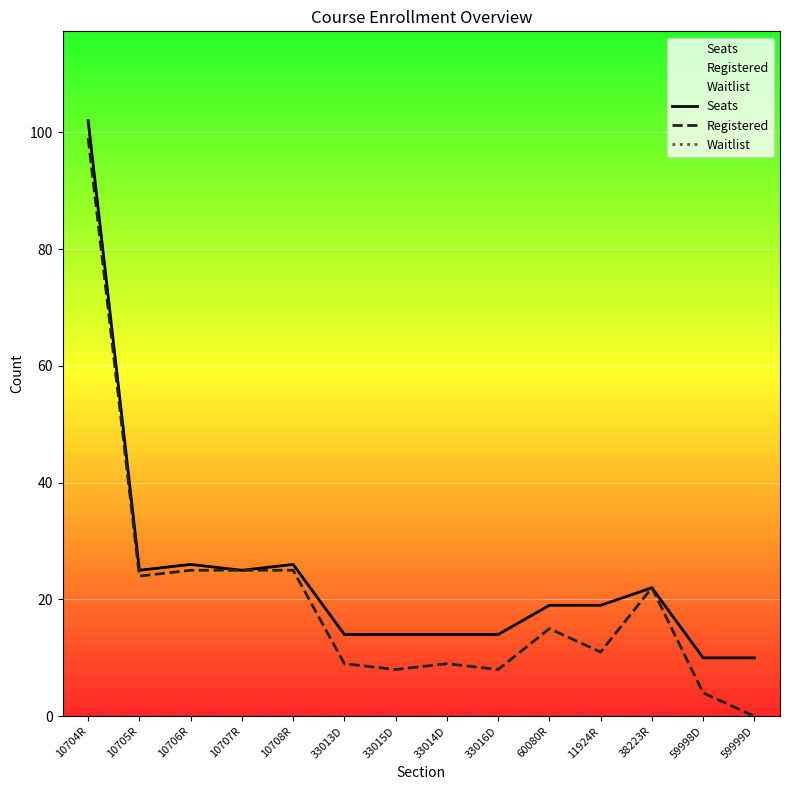

List the series in order of their peak value, highest first.

Seats, Registered, Waitlist